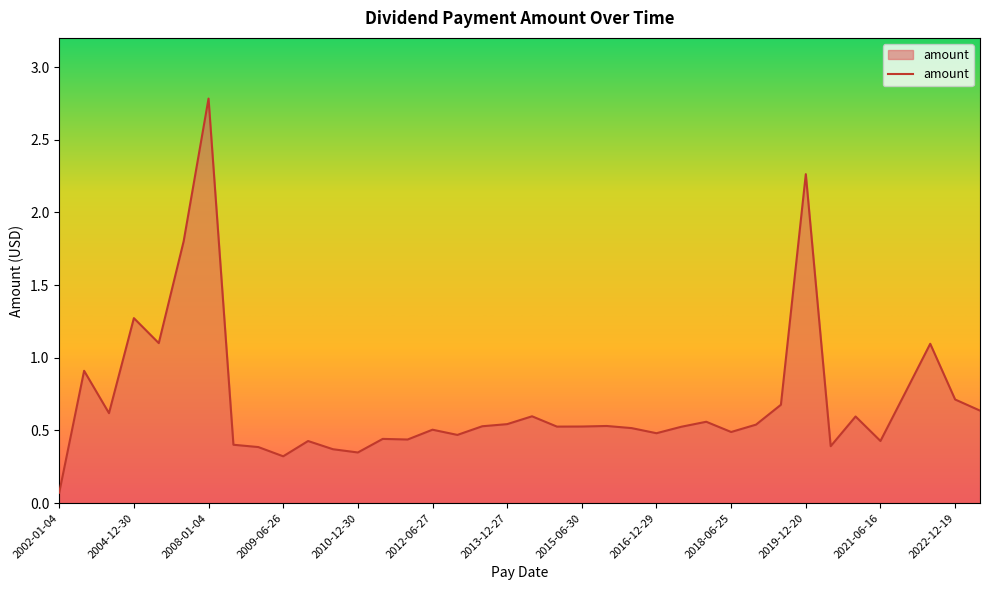

What is the label of the 35th point from the right?

2004-12-30